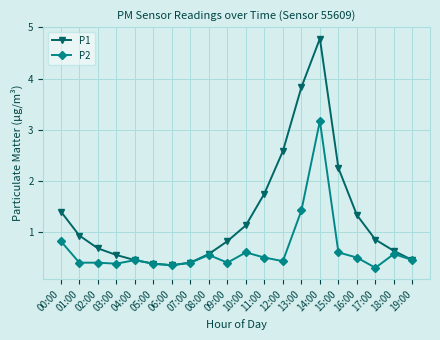

Rank the series by their average value, from highest to lowest.

P1, P2